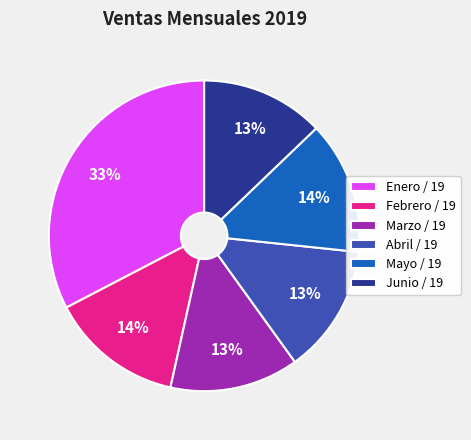

Does Mayo / 19 represent more than half of the total?

No